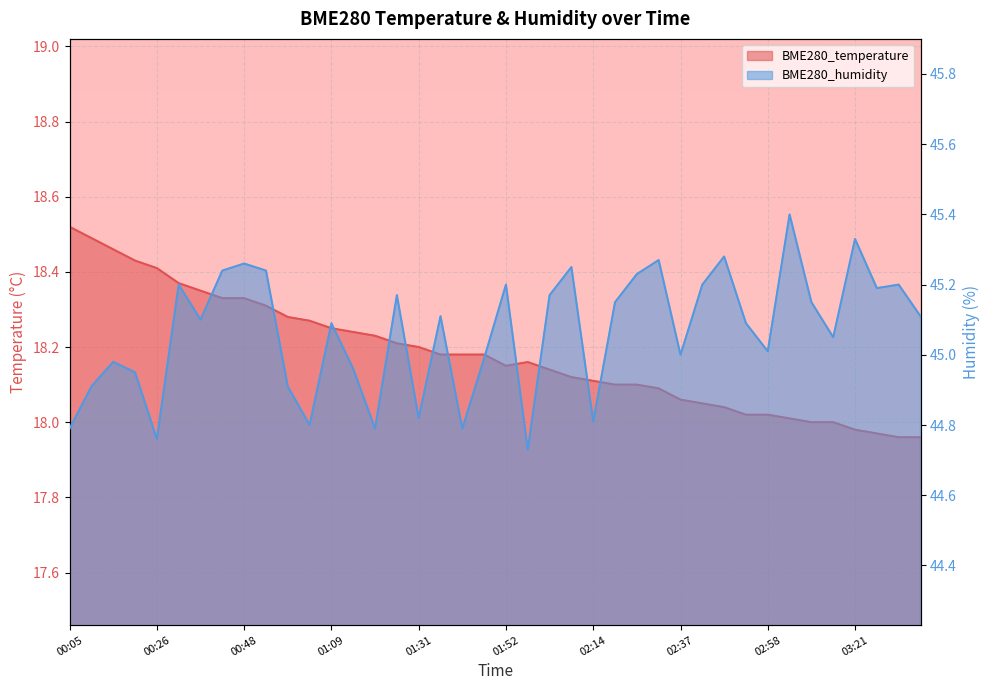

How many values in the BME280_temperature series are below 18?

4